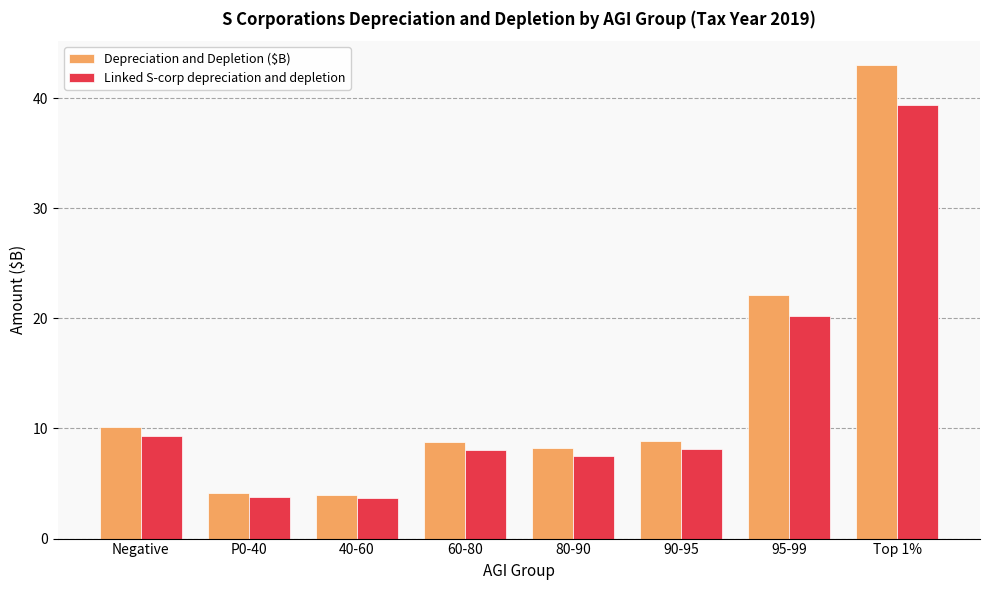

Which label corresponds to the largest value in the chart?

Top 1%